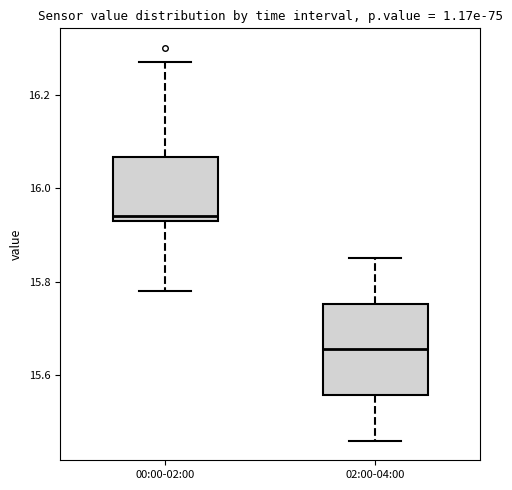

Where does the upper whisker of the box for 00:00-02:00 end on the y-axis? The values are not printed on the chart, so give them approximately, as read against the axis.

16.28